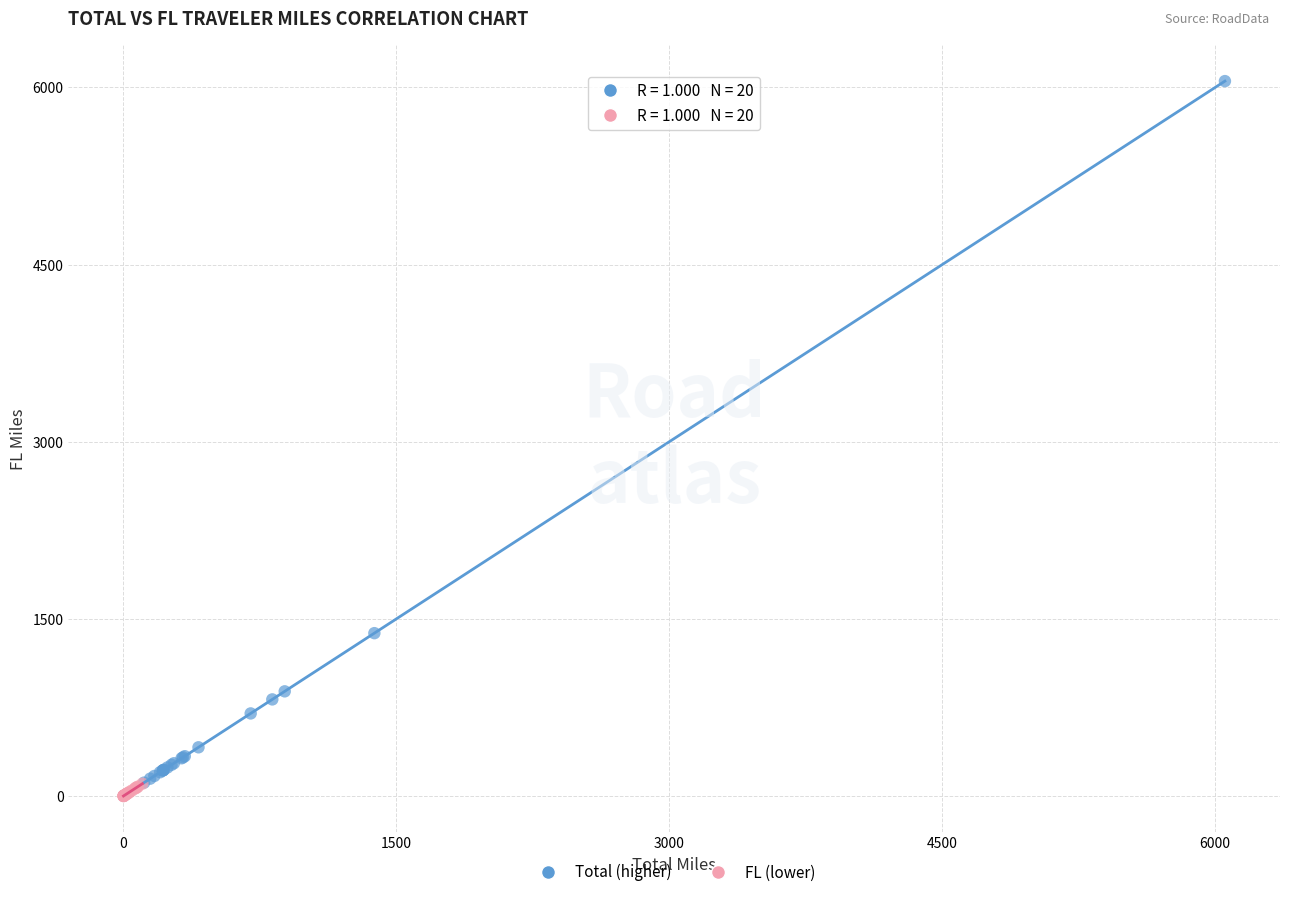

Which series has the largest Y range (max minus min)?

Total (higher)